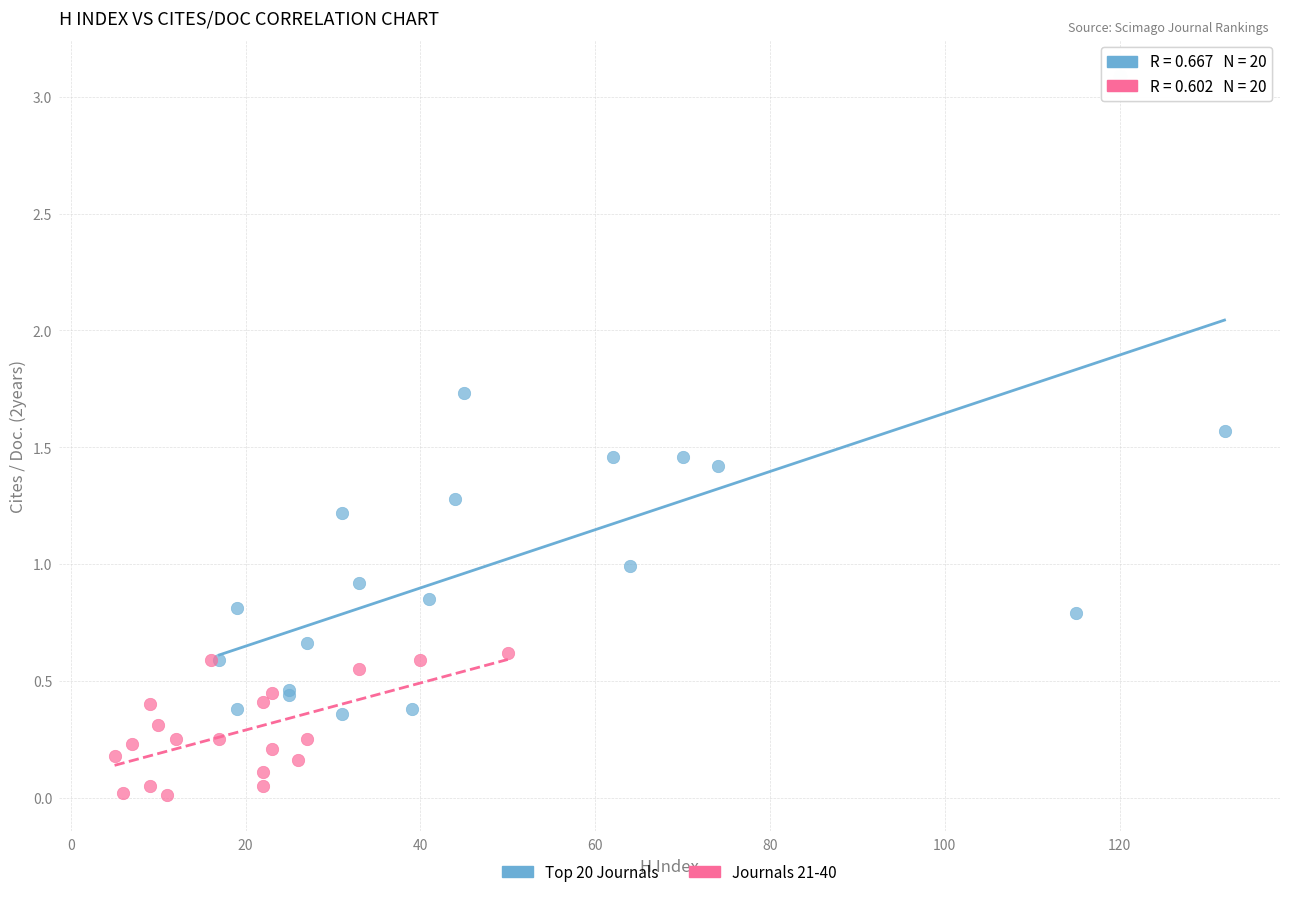

Which series contains the highest Y value?

Top 20 Journals